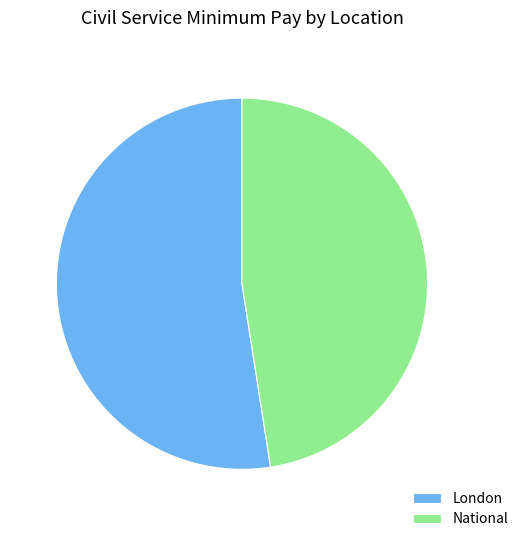

Approximately how many times larger is the value at London compared to National?

1.1